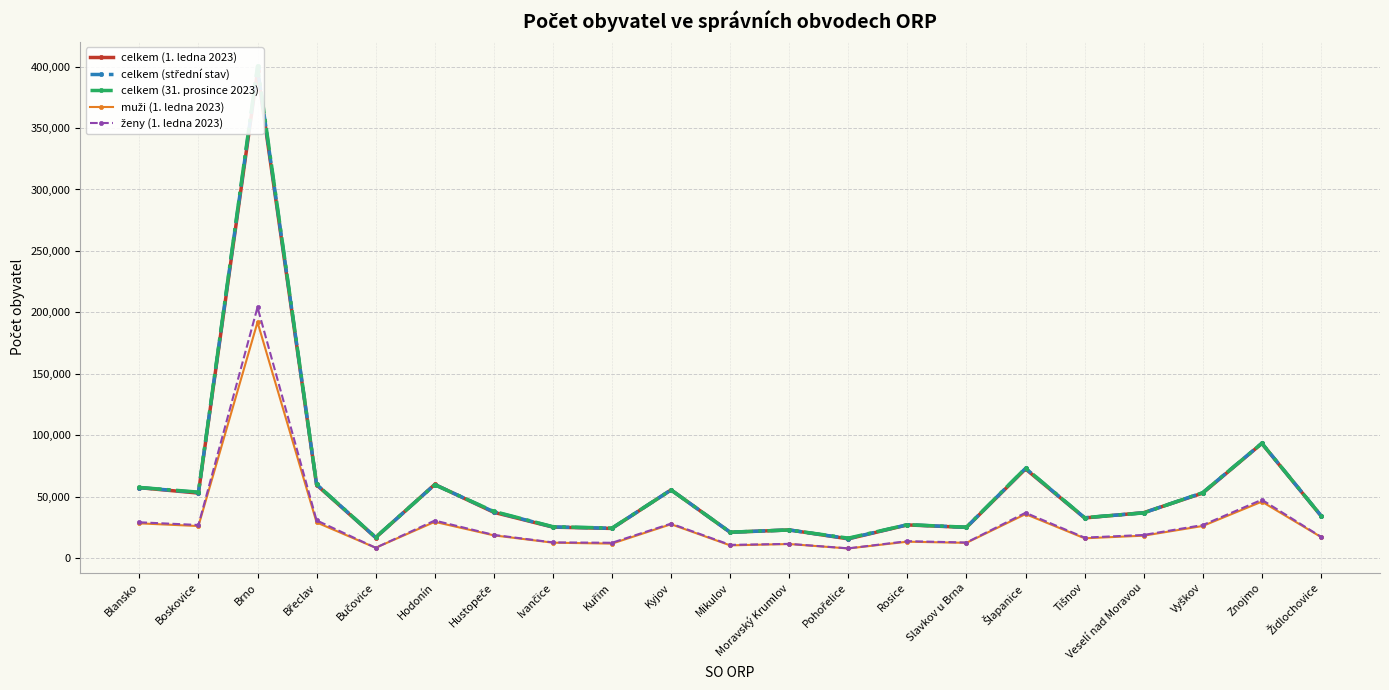

What is the highest value of the celkem (střední stav) series?

398688